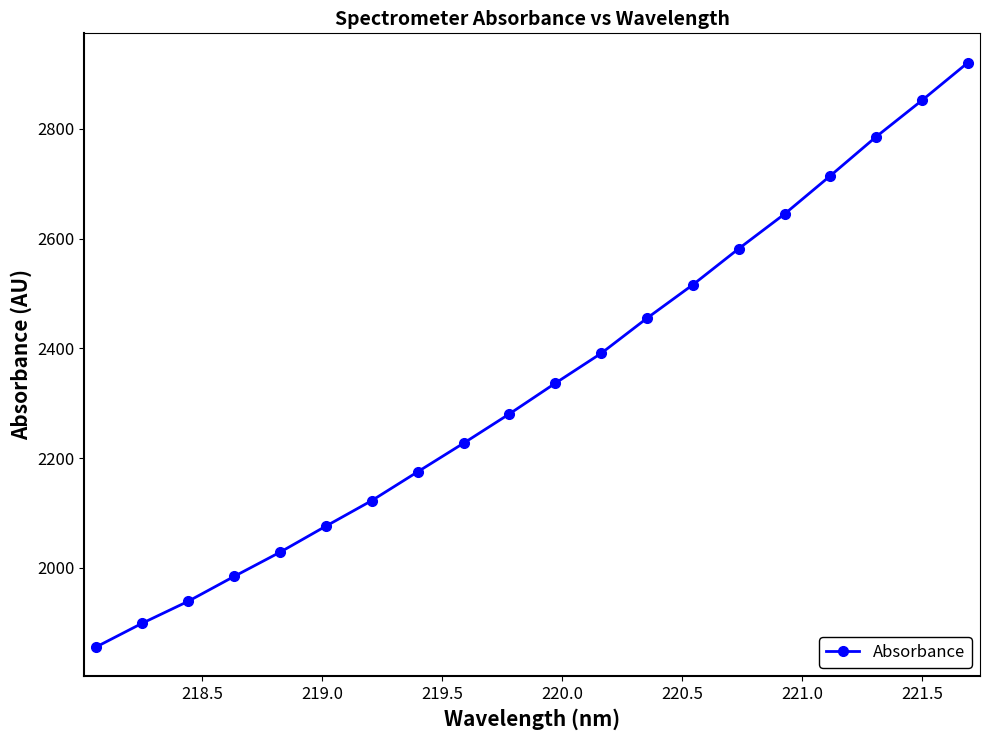

What is the average value?

2339.6